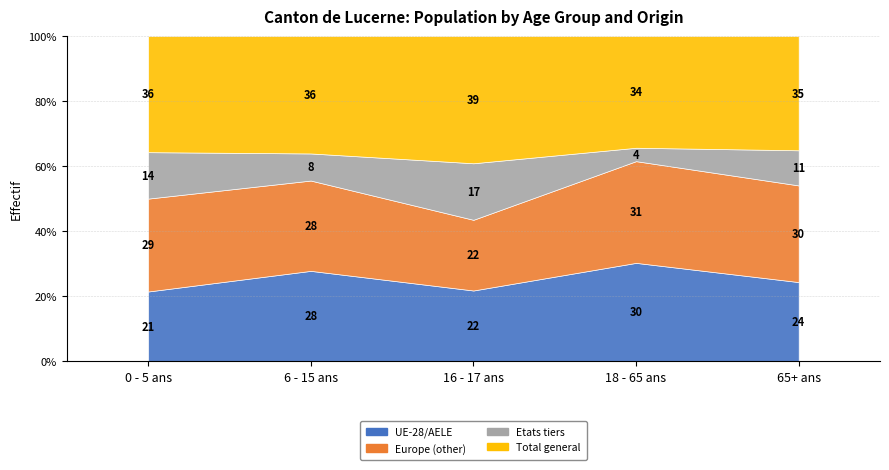

Between 0 - 5 ans and 65+ ans, which series saw the biggest shift?

Etats tiers